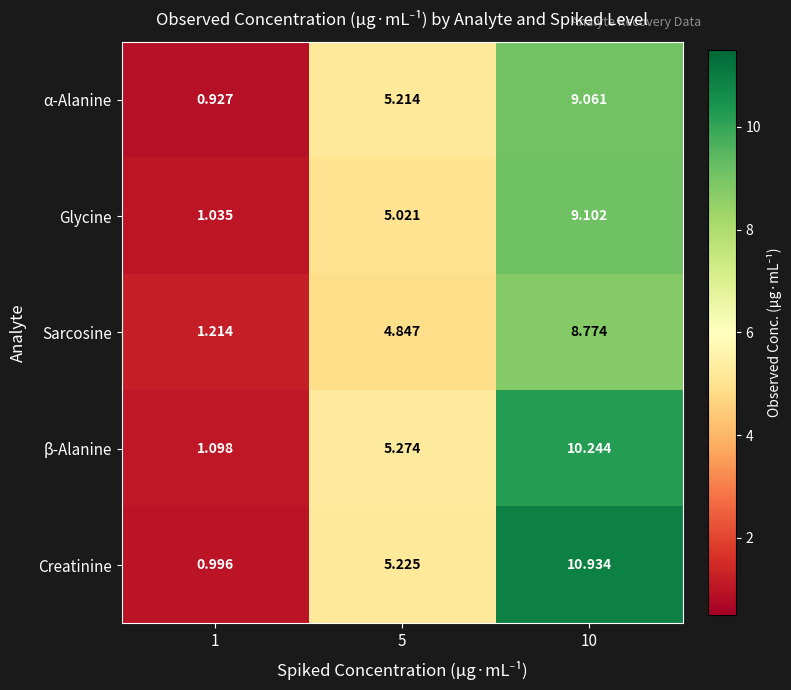

Which series has the largest total across all categories?

Creatinine